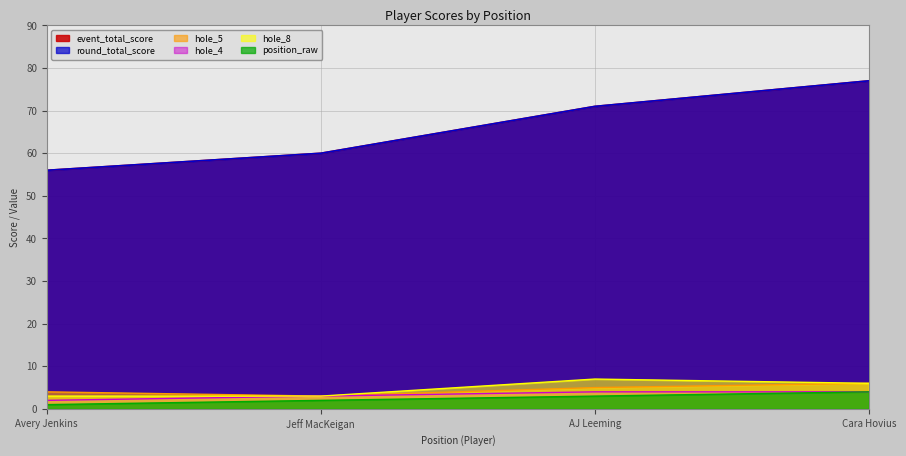

How many data points does each series have?

4